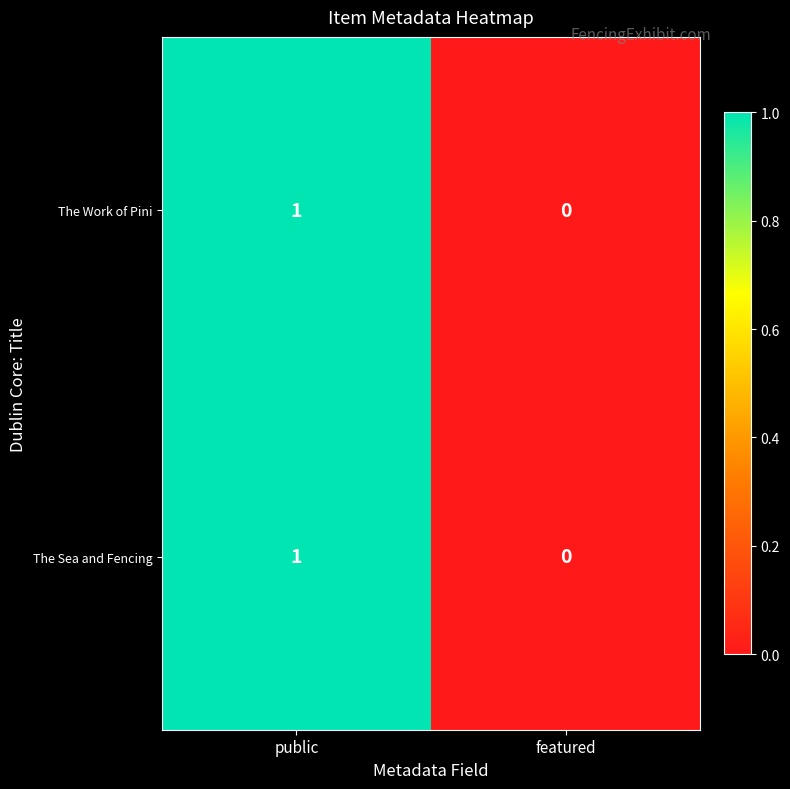

Which category has the highest value across all series?

public